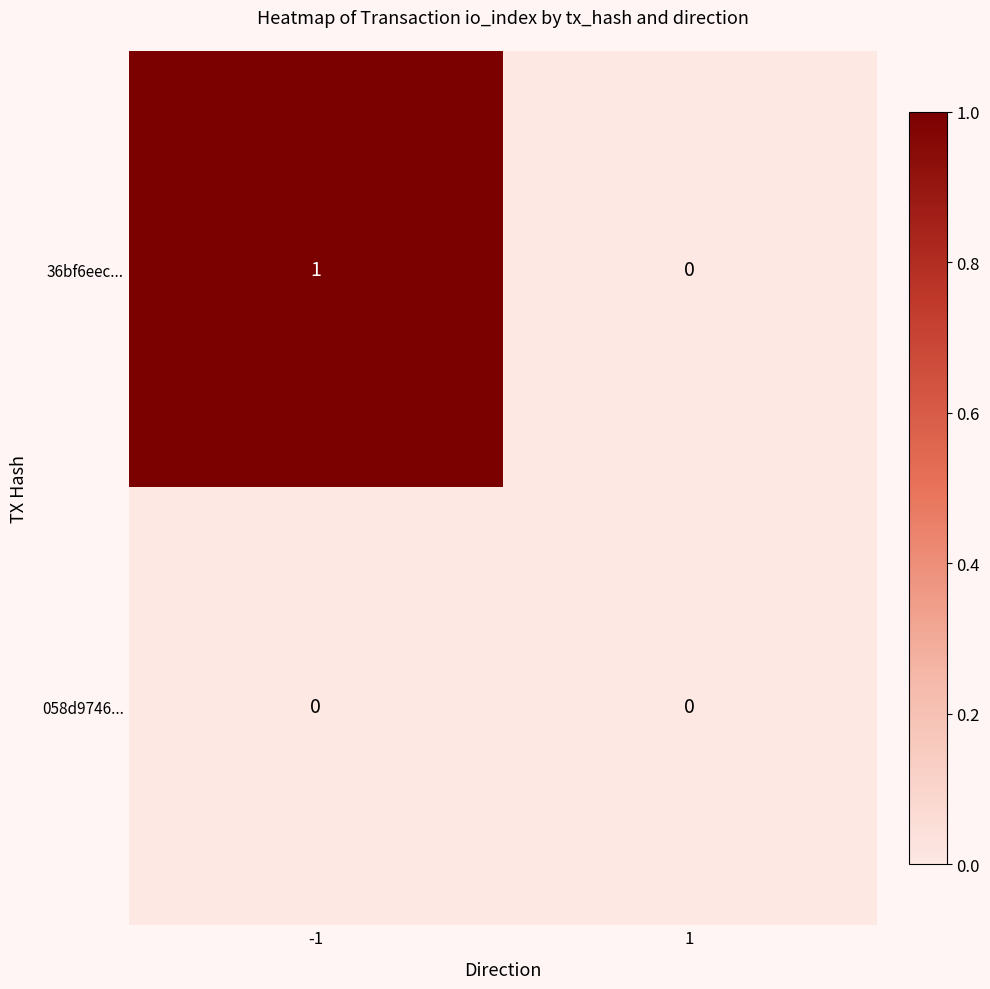

List the series in order of their peak value, lowest first.

058d9746..., 36bf6eec...